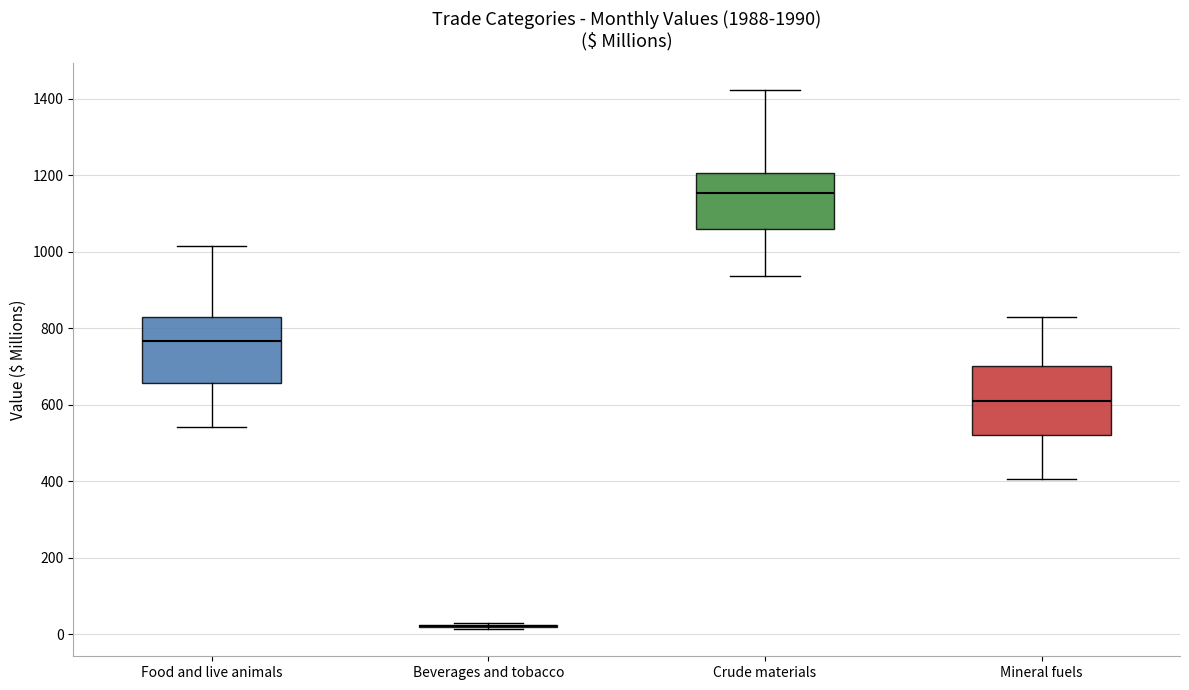

Reading left to right, read every box against the y-axis: the position of its median line, the range the box covers, and the ends of its whiskers. The values are not printed on the chart, so give them approximately, as read against the axis.

Food and live animals: median 760, box 660 to 820, whiskers 540 to 1020
Beverages and tobacco: box collapsed to a line at 20, whiskers 20 to 20
Crude materials: median 1160, box 1060 to 1200, whiskers 940 to 1420
Mineral fuels: median 600, box 520 to 700, whiskers 400 to 840